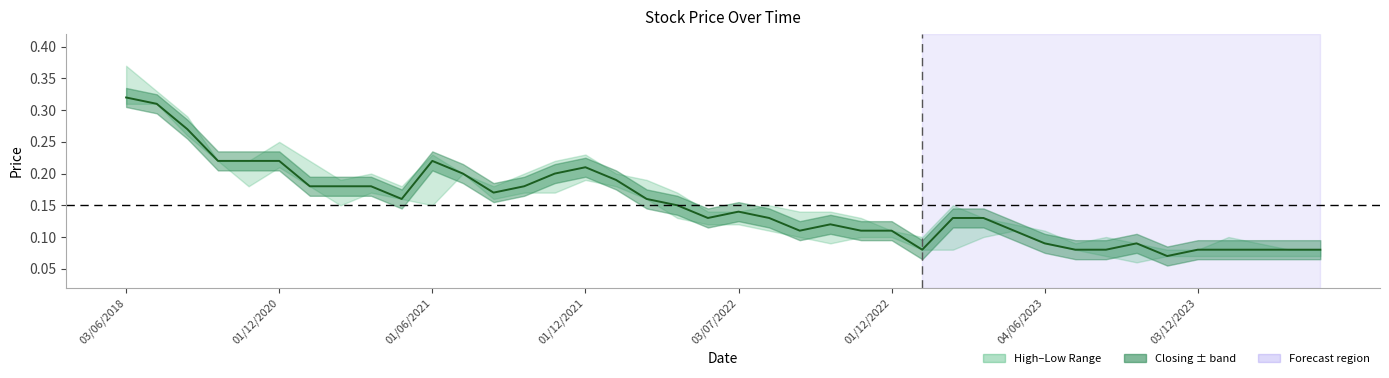

Is it true that the value at 31 is 0.1?

True